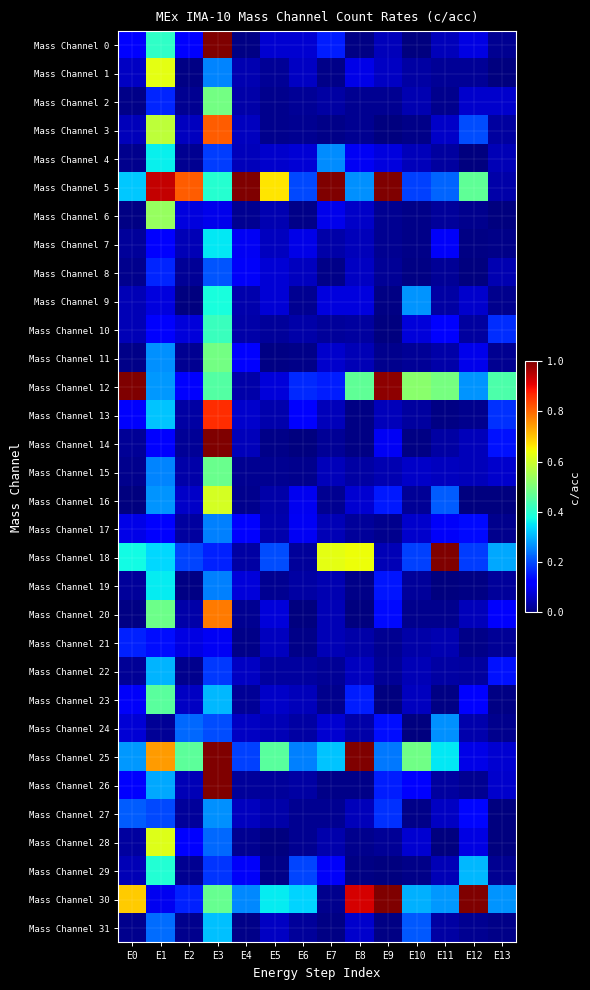

Rank the series at E10 from highest to lowest value.

Mass Channel 12, Mass Channel 25, Mass Channel 30, Mass Channel 9, Mass Channel 31, Mass Channel 5, Mass Channel 18, Mass Channel 26, Mass Channel 10, Mass Channel 28, Mass Channel 17, Mass Channel 15, Mass Channel 23, Mass Channel 4, Mass Channel 22, Mass Channel 2, Mass Channel 21, Mass Channel 1, Mass Channel 13, Mass Channel 19, Mass Channel 11, Mass Channel 16, Mass Channel 20, Mass Channel 7, Mass Channel 6, Mass Channel 27, Mass Channel 29, Mass Channel 3, Mass Channel 8, Mass Channel 14, Mass Channel 0, Mass Channel 24